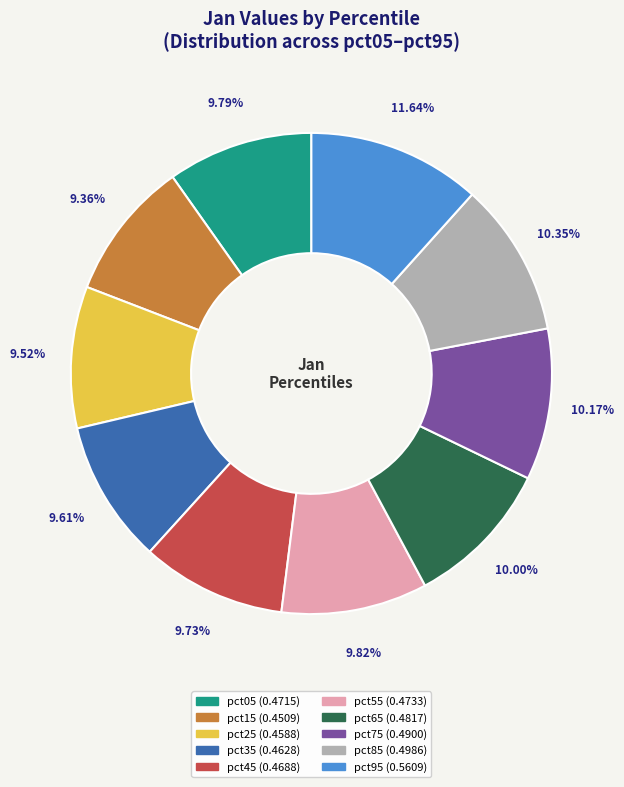

The pct25 slice represents 10% of the pie. True or false?

True